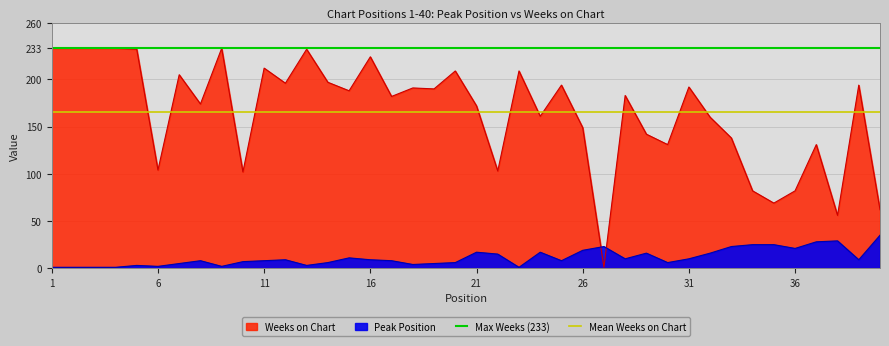

How many lines are shown in the chart?

2